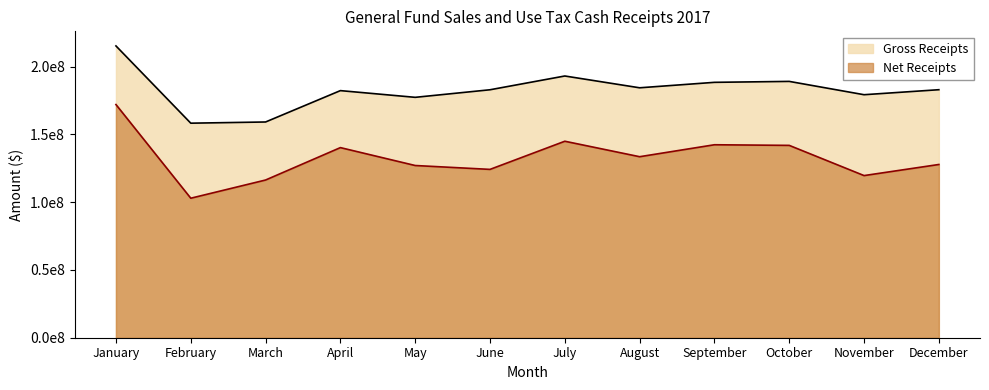

At which label is Gross Receipts closest to 186758200?

September